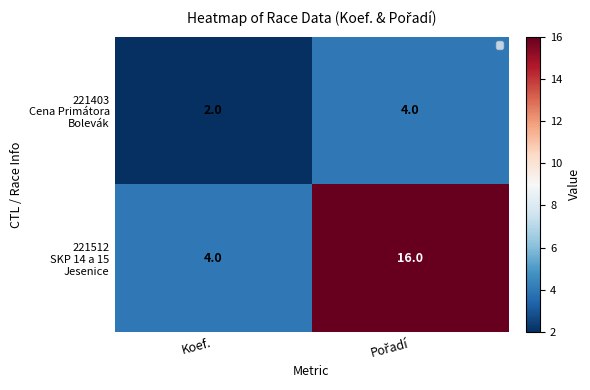

Which category has the lowest value across all series?

Koef.